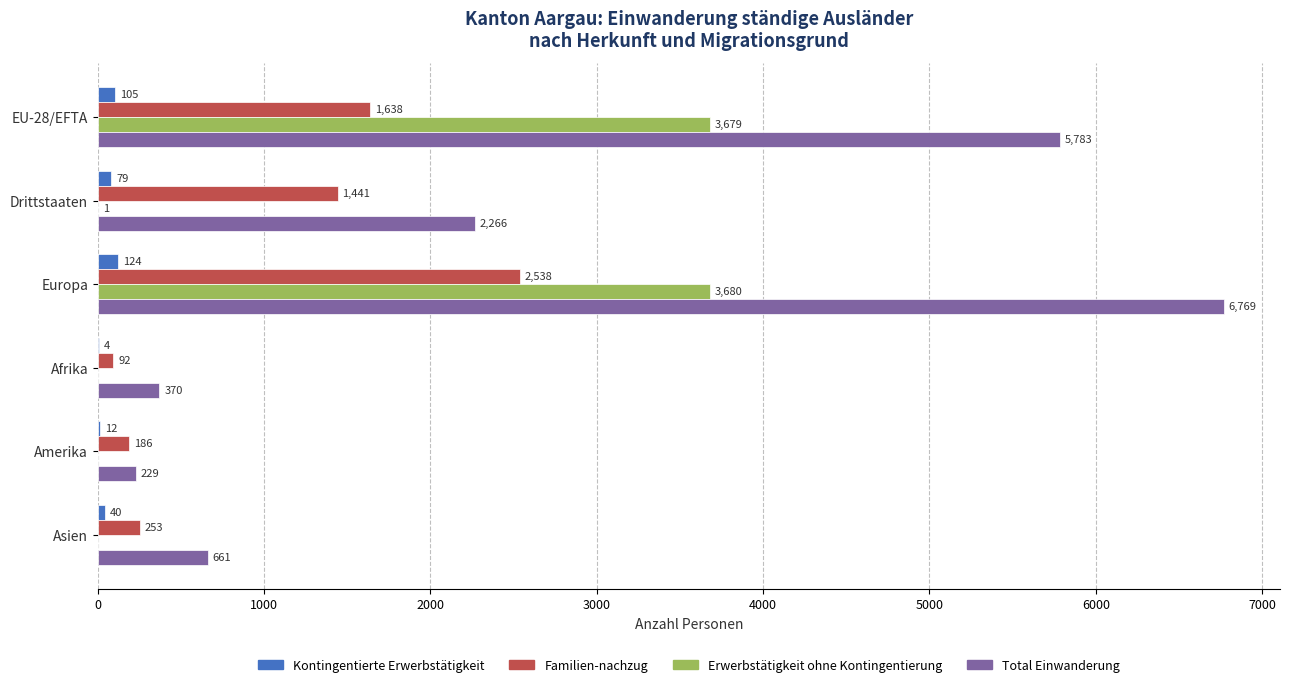

What is the highest value of the Total Einwanderung series?

6769